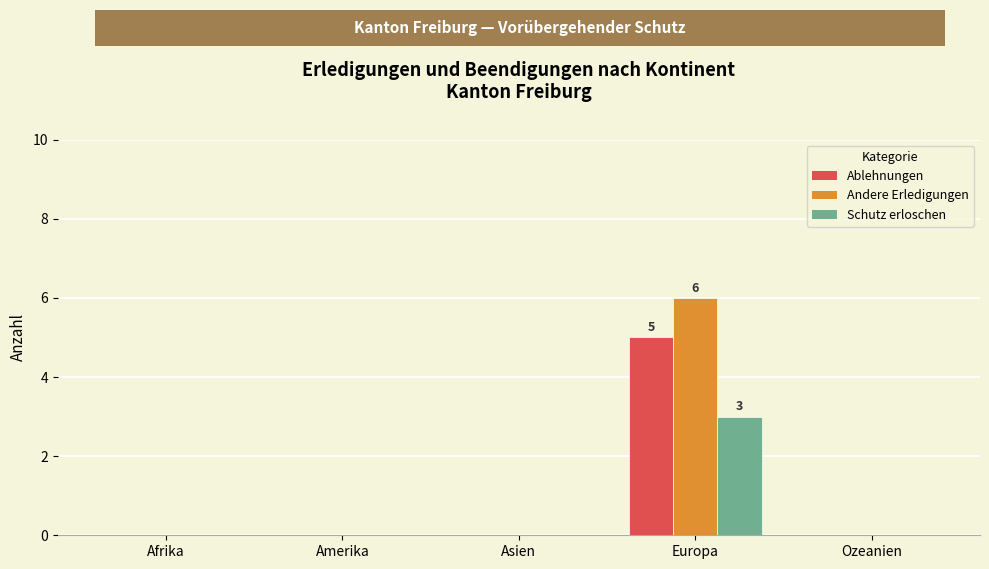

What are all the series names shown in the legend?

Ablehnungen, Andere Erledigungen, Schutz erloschen